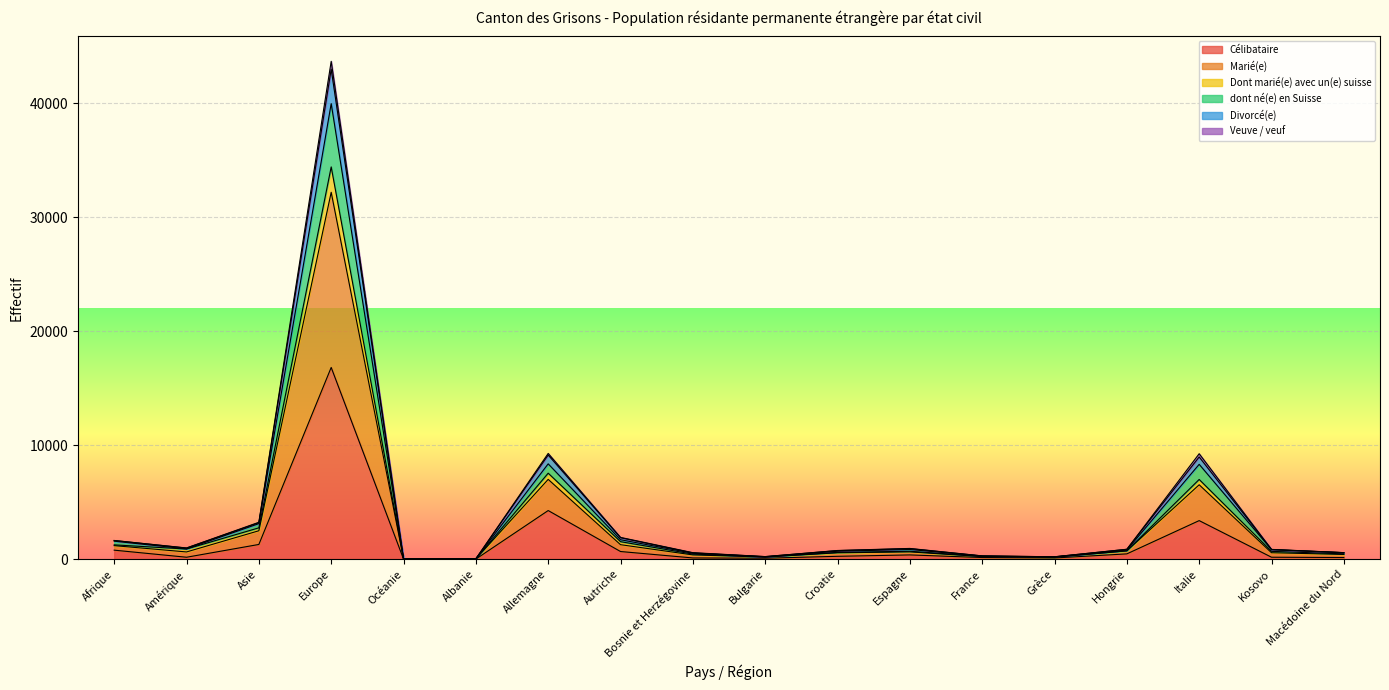

True or false: Divorcé(e) and Célibataire cross at least once.

False